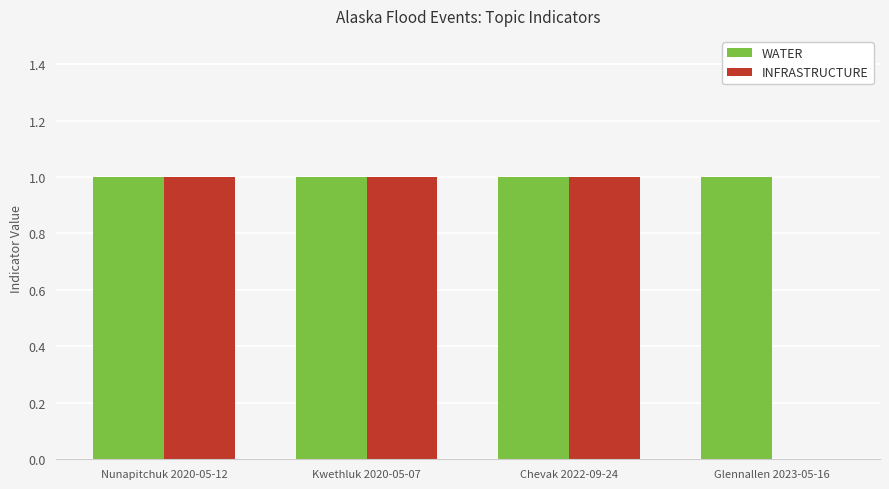

Which series has the largest total across all categories?

WATER